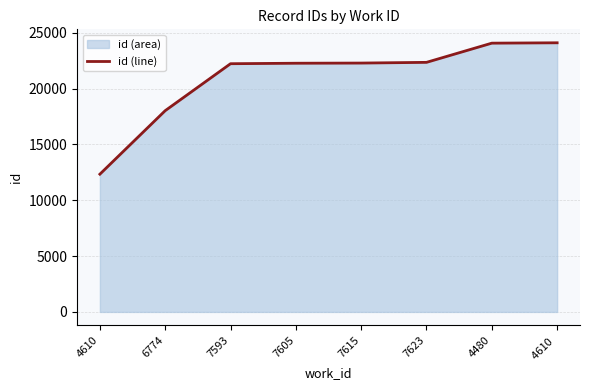

What position from the right is 4610 ?

1